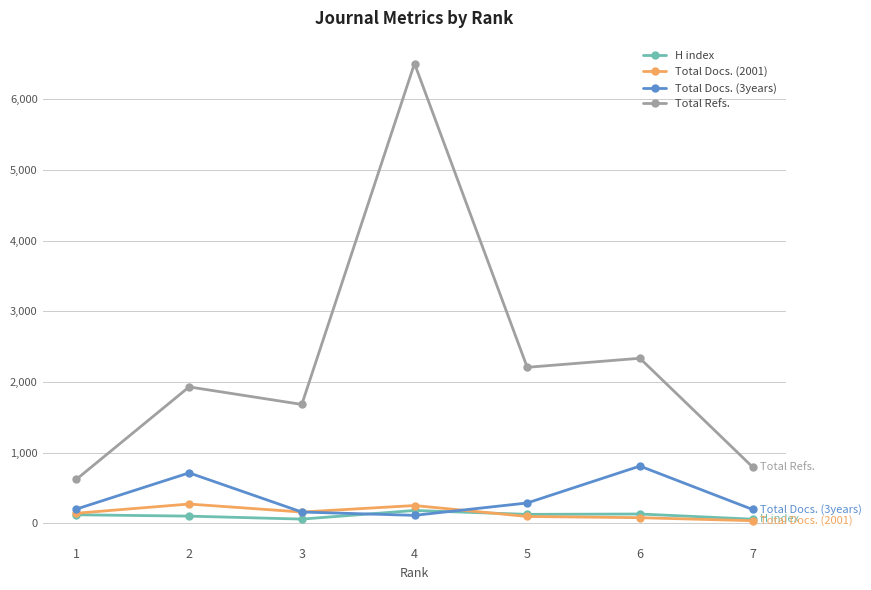

At which category does Total Refs. reach its first local peak?

2